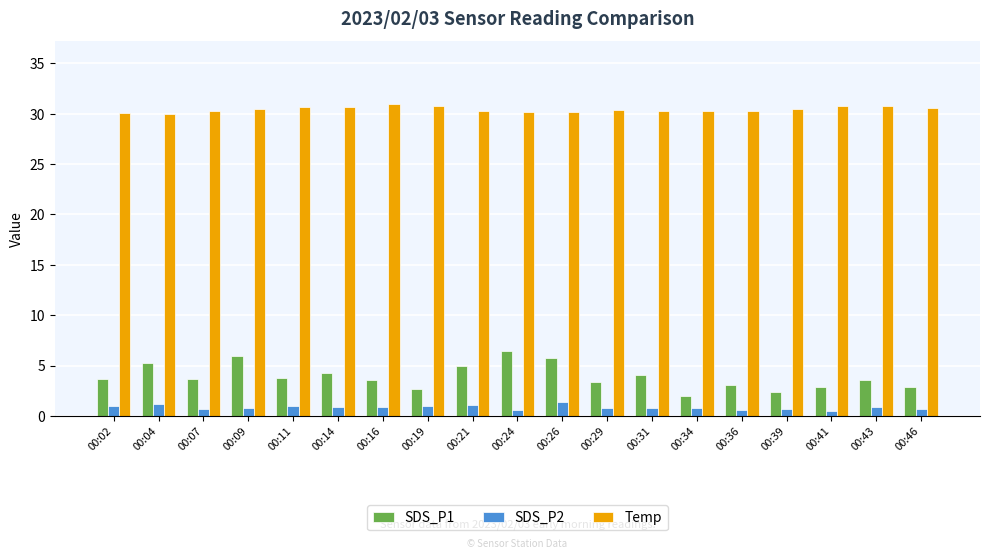

Which series has the largest total across all categories?

Temp